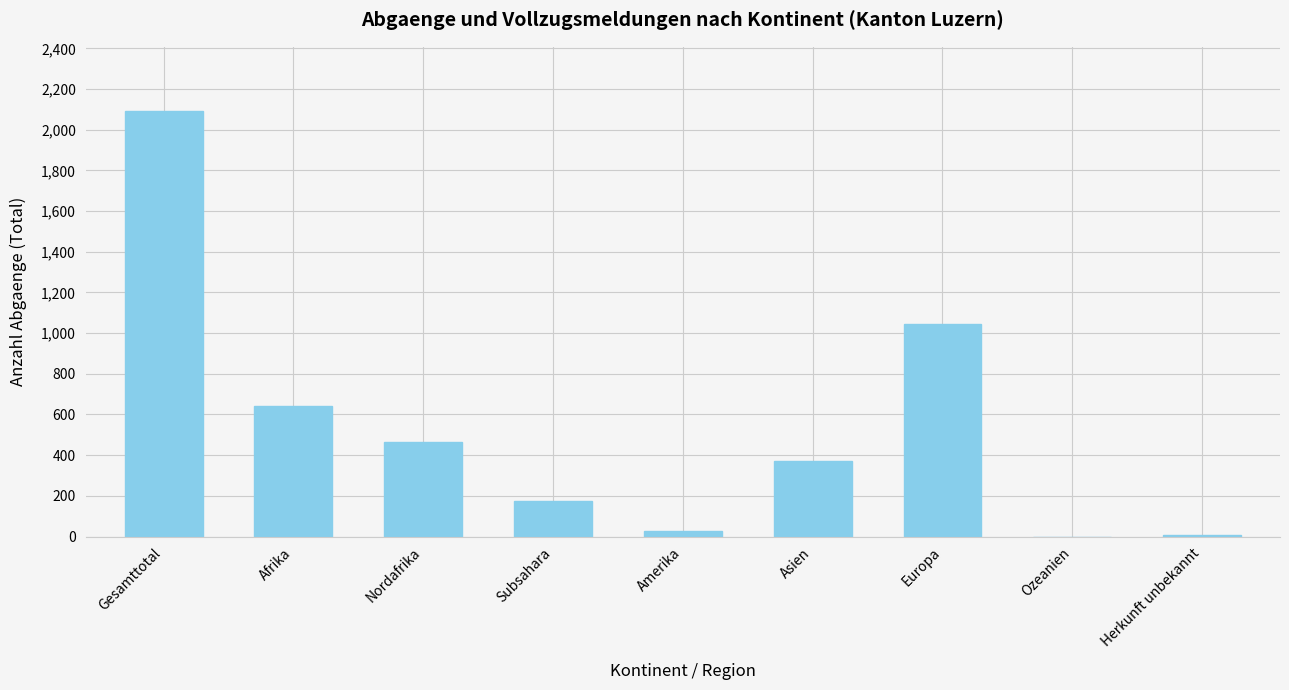

What is the approximate value at Asien, to the nearest 100?

400